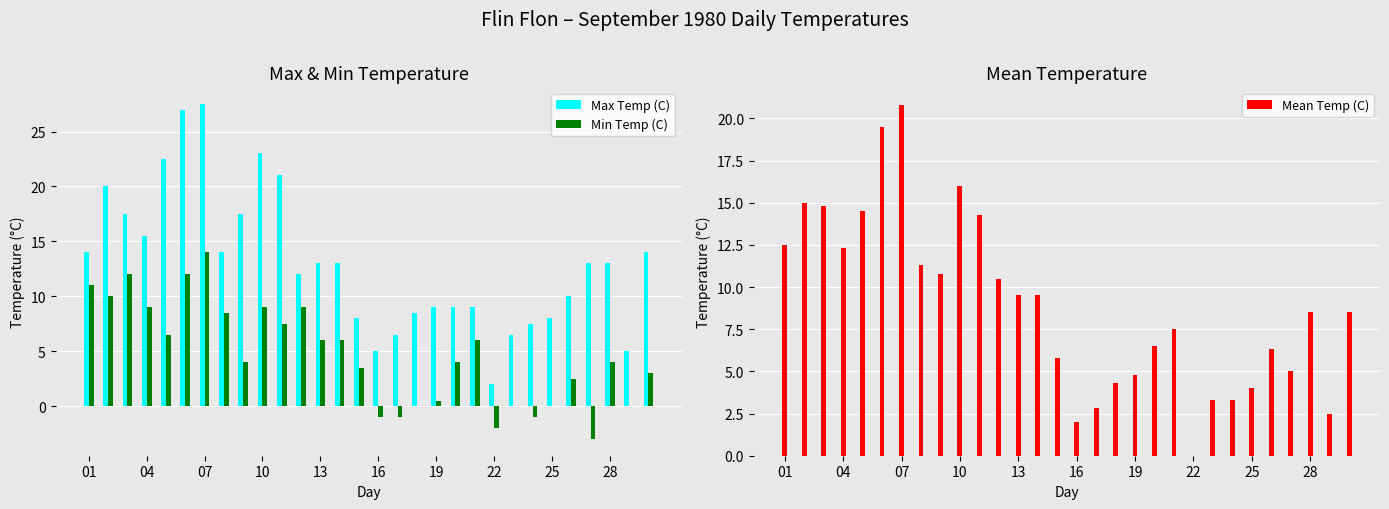

What is the average value of the Mean Temp (C) series?

8.9